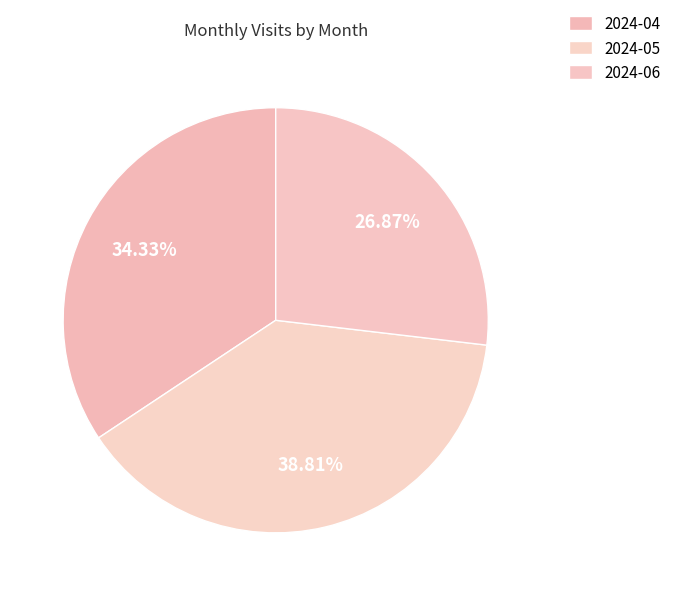

To the nearest percent, what is the difference between the 2024-05 and 2024-06 slice percentages?

12%